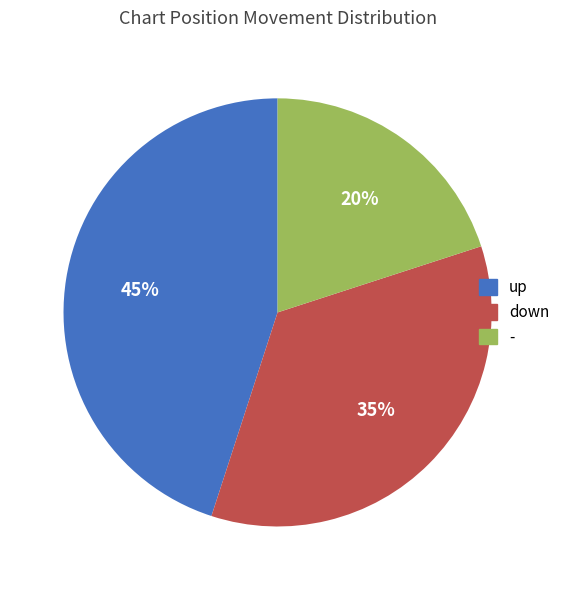

Does up account for over 50% of the chart?

No